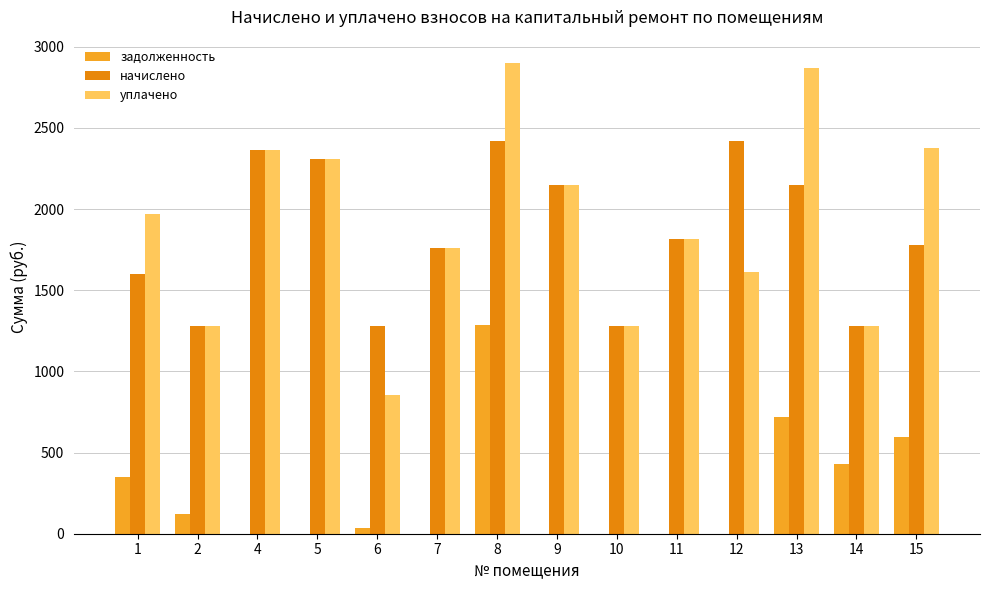

What is the sum of all уплачено values?

26821.0